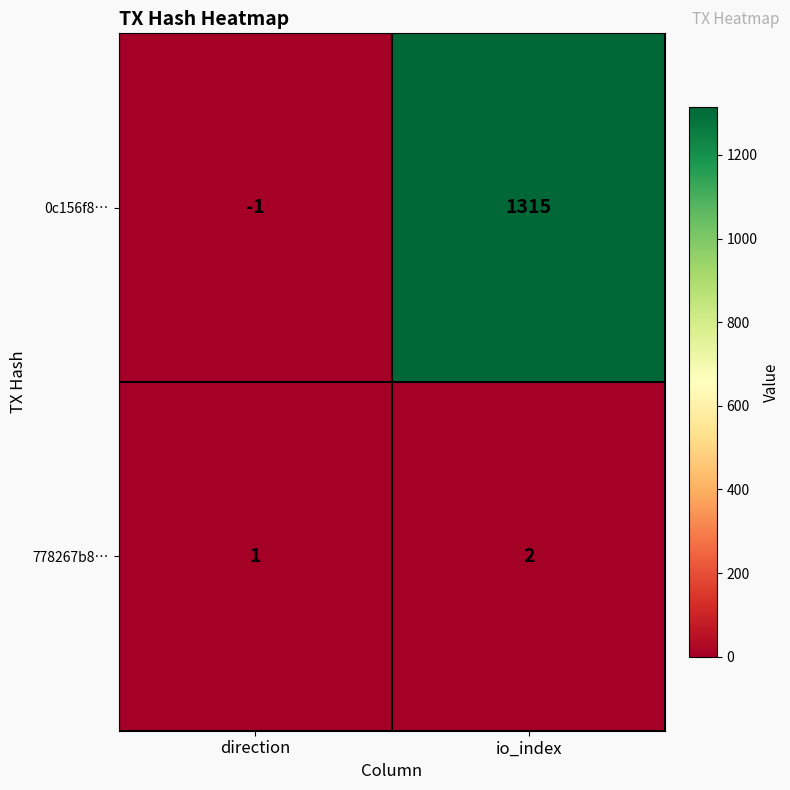

How many distinct data groups are displayed?

2